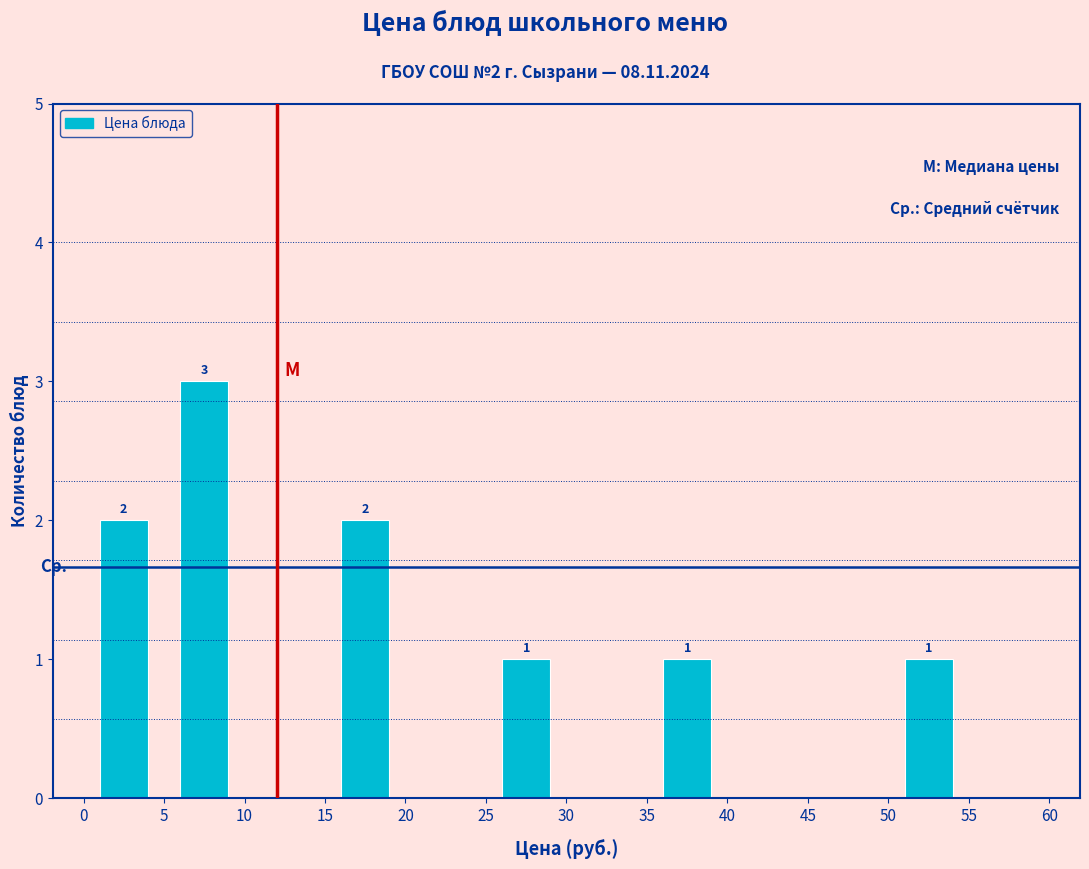

Over which range of the x-axis is the bar tallest?

5 to 10